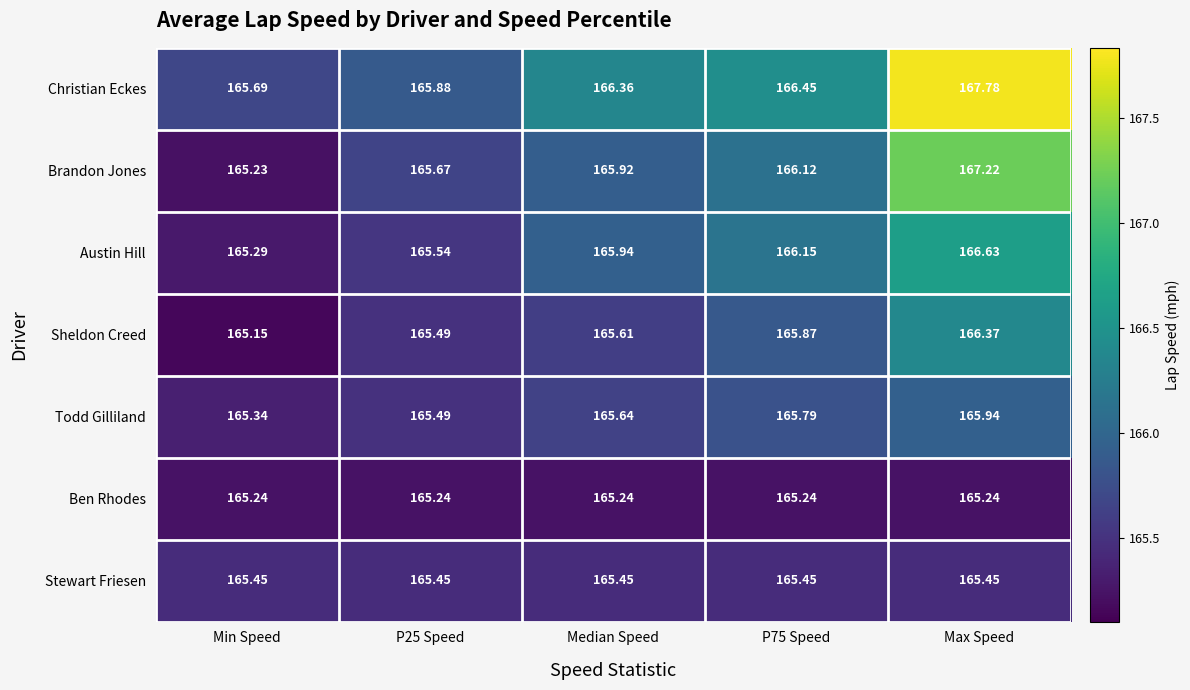

What is the maximum value shown in the chart?

167.8